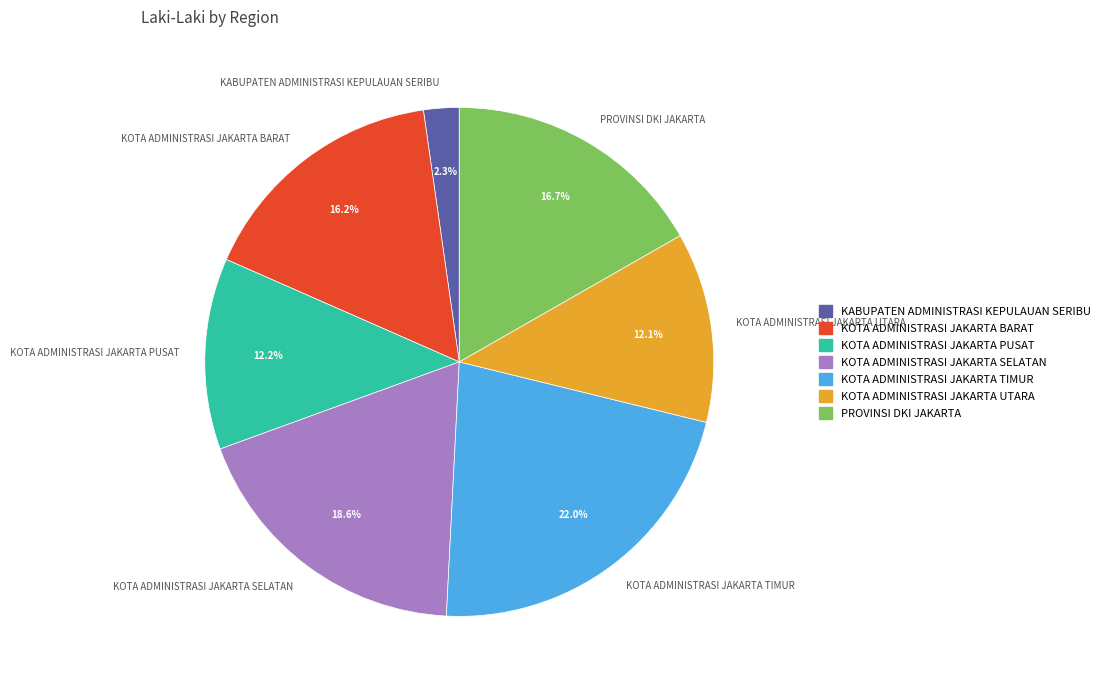

Which slice is the smallest?

KABUPATEN ADMINISTRASI KEPULAUAN SERIBU